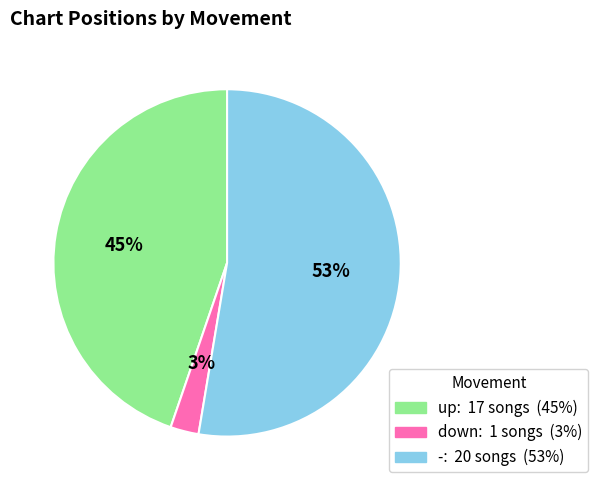

How many slices are in this pie chart?

3